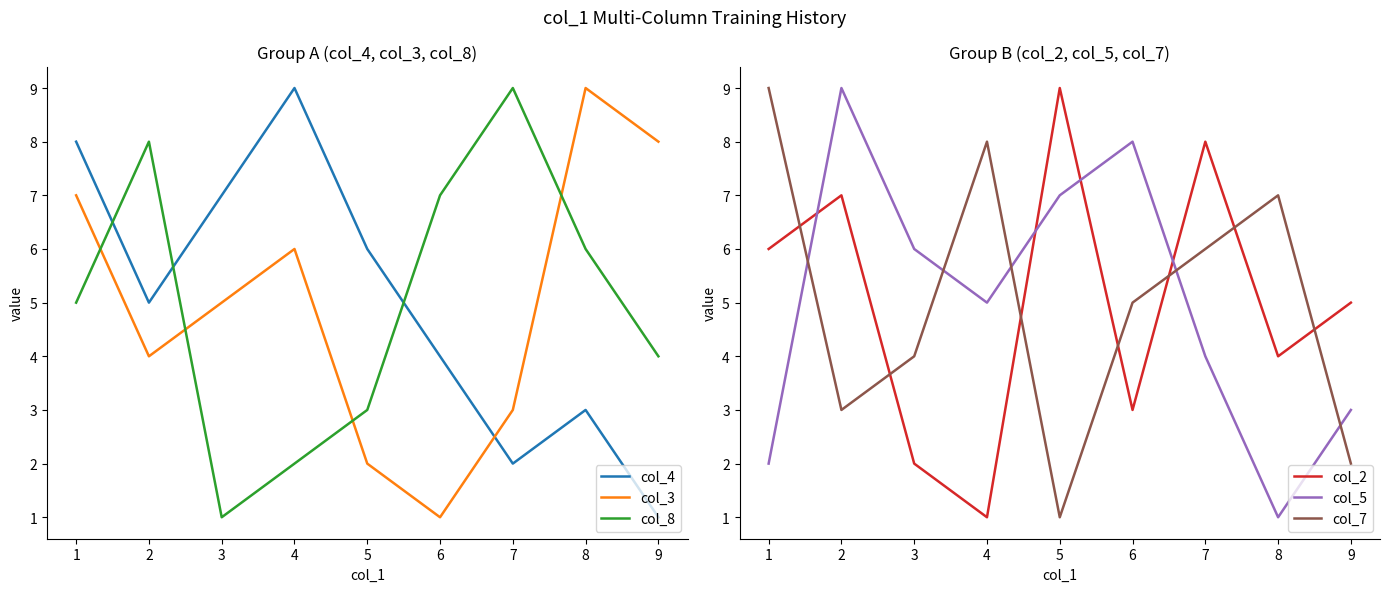

List the series in order of their peak value, lowest first.

col_4, col_3, col_8, col_2, col_5, col_7